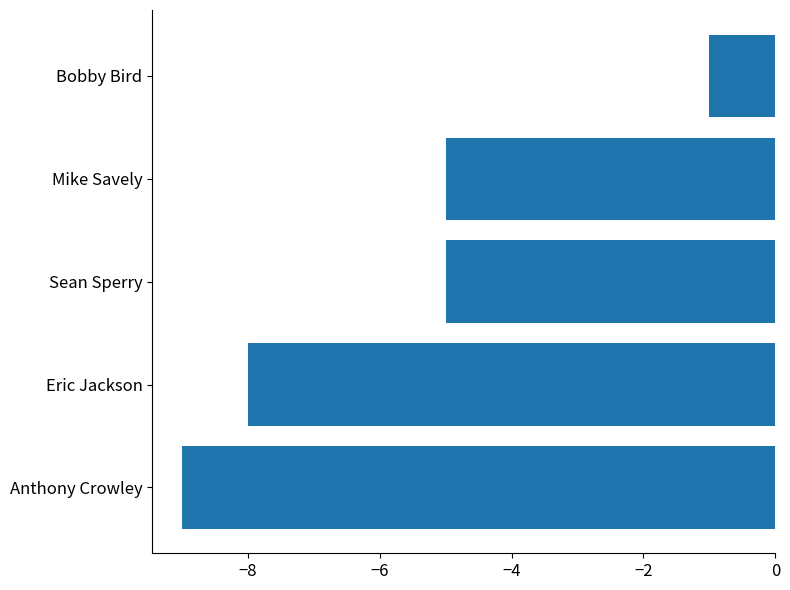

What is the difference between the maximum and minimum values?

8